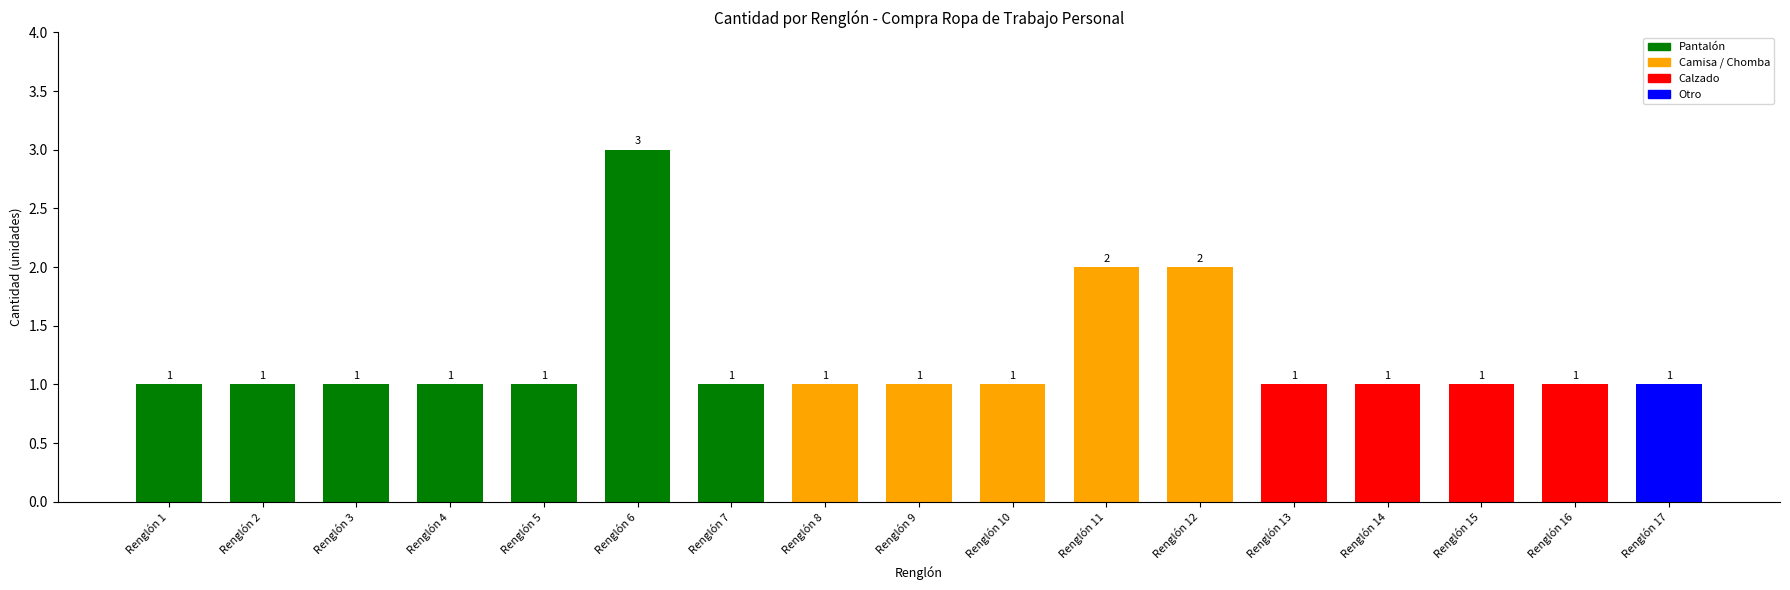

Reading left to right, extract all data points from this chart.

Renglón 1=1	Renglón 2=1	Renglón 3=1	Renglón 4=1	Renglón 5=1	Renglón 6=3	Renglón 7=1	Renglón 8=1	Renglón 9=1	Renglón 10=1	Renglón 11=2	Renglón 12=2	Renglón 13=1	Renglón 14=1	Renglón 15=1	Renglón 16=1	Renglón 17=1